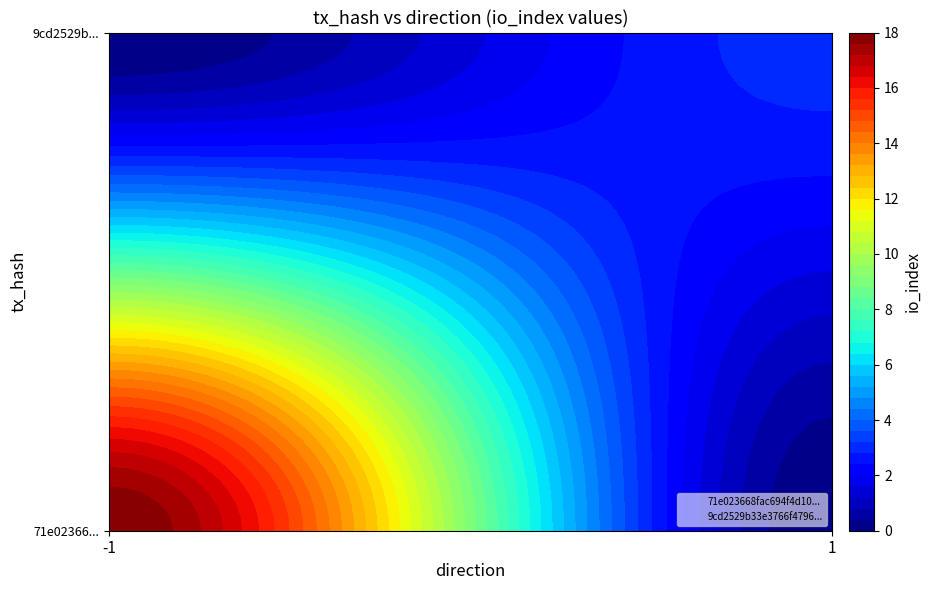

How many values in the 9cd2529b33e3766f4796f2fe8688bf059bb37e2 series are below 3?

1